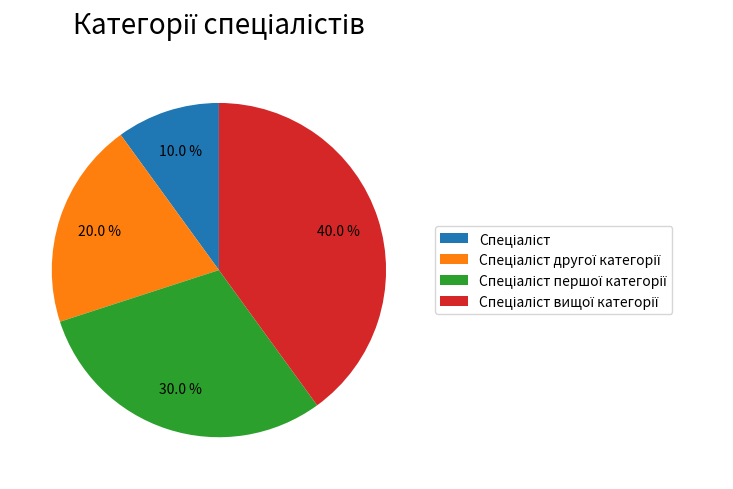

Is there a majority slice in this chart?

No